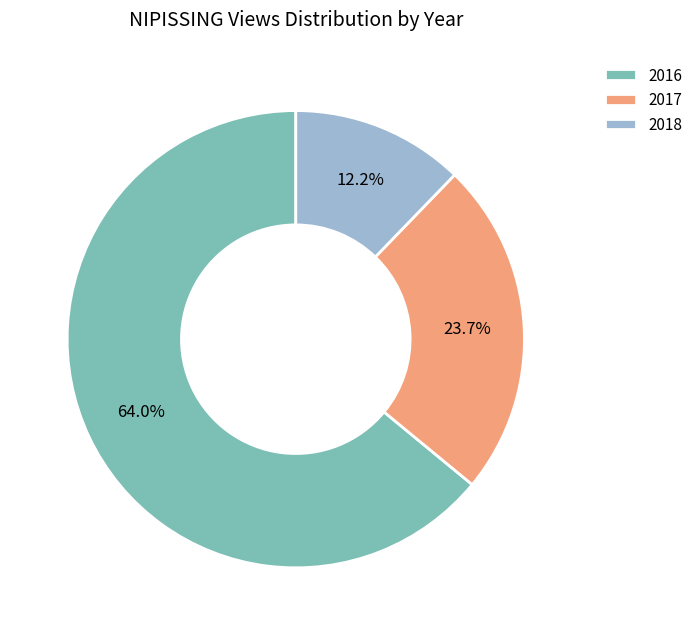

Rank the categories by value from highest to lowest.

2016, 2017, 2018